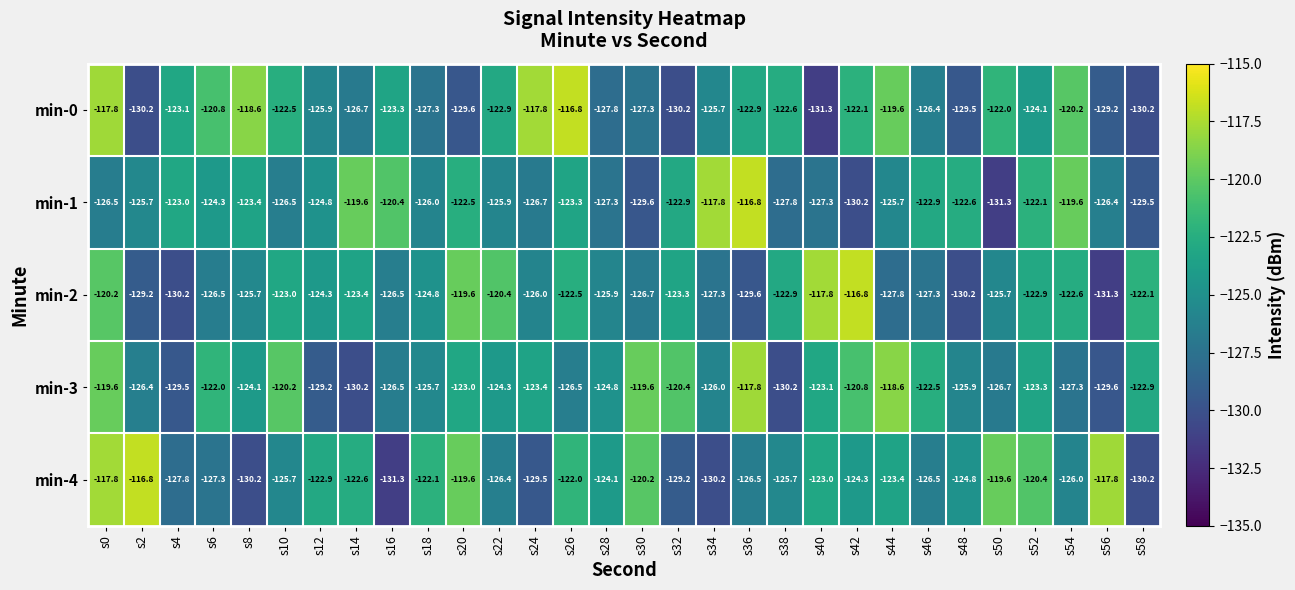

What is the smallest value displayed?

-131.3